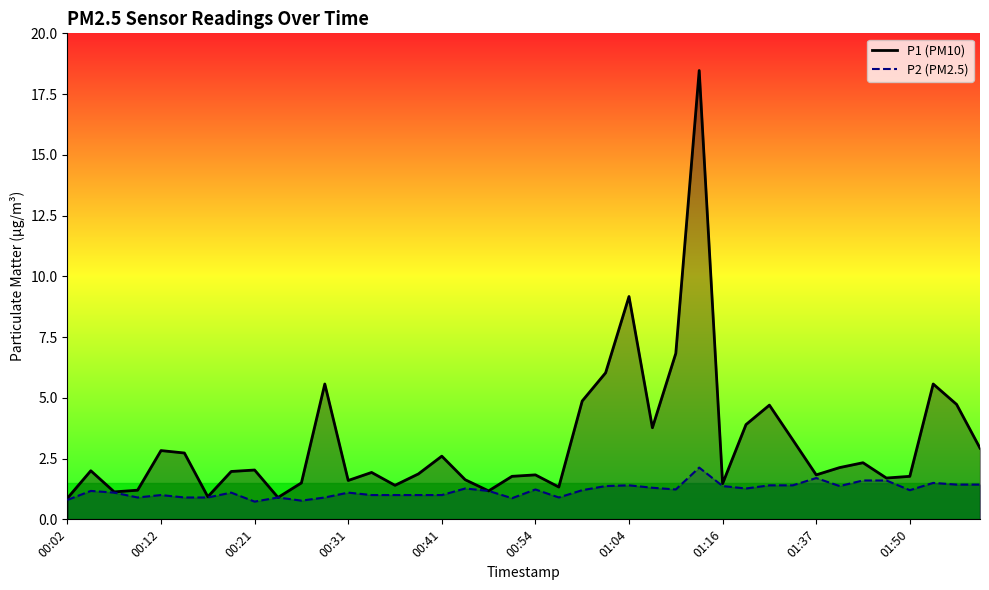

What is the minimum value for P2 (PM2.5)?

0.7